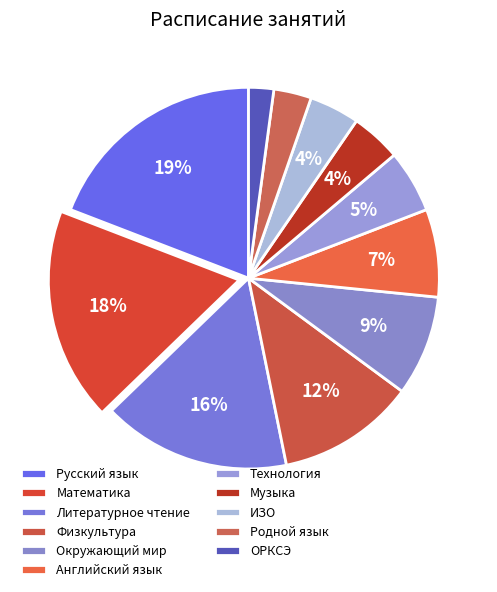

Does any single category account for the majority?

No